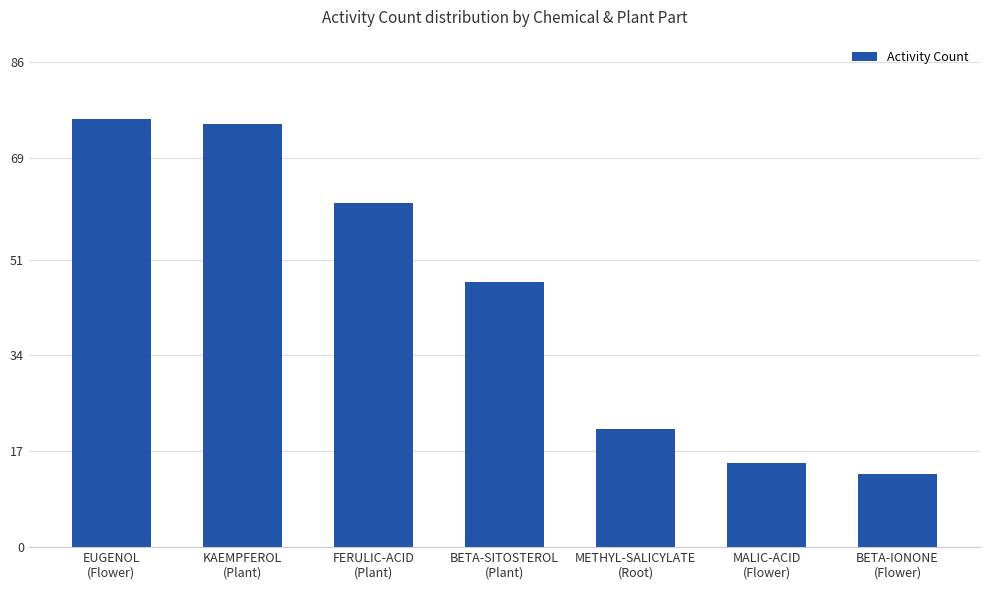

Reading right to left, extract all data points from this chart.

BETA-IONONE
(Flower)=13	MALIC-ACID
(Flower)=15	METHYL-SALICYLATE
(Root)=21	BETA-SITOSTEROL
(Plant)=47	FERULIC-ACID
(Plant)=61	KAEMPFEROL
(Plant)=75	EUGENOL
(Flower)=76